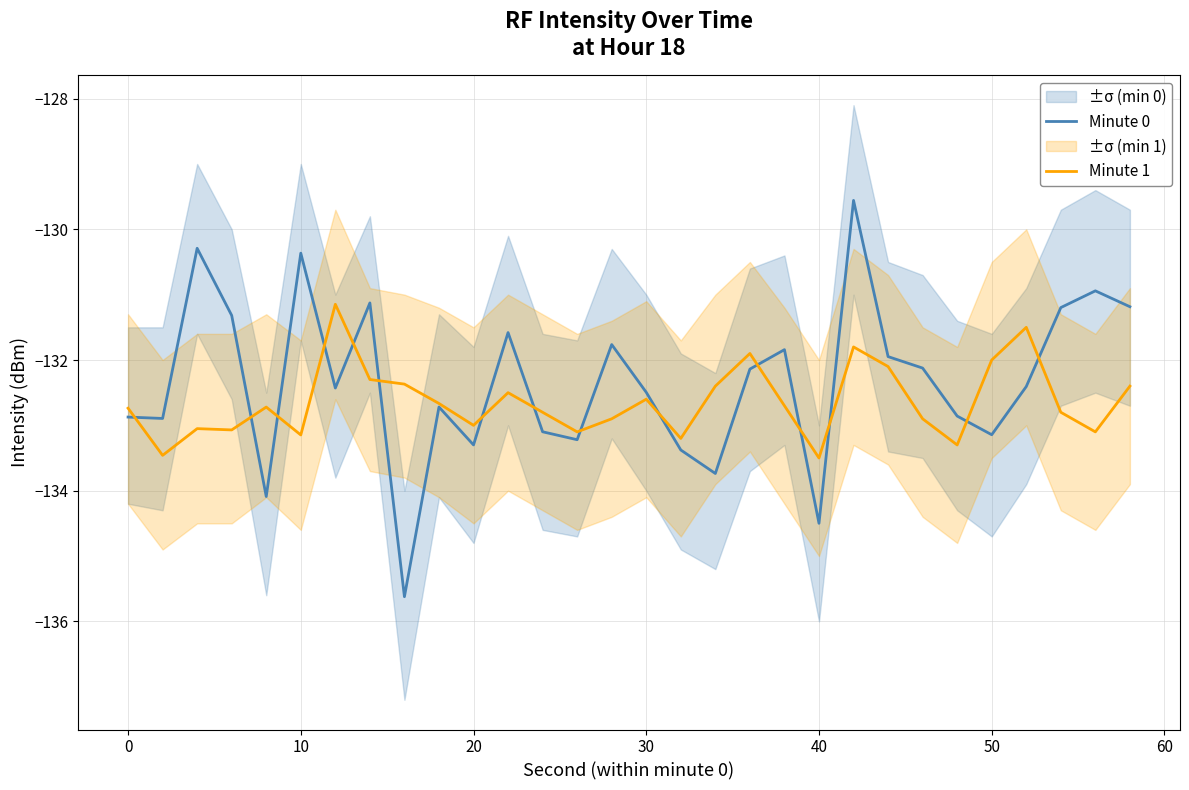

What are all the series names shown in the legend?

Minute 0, Minute 1